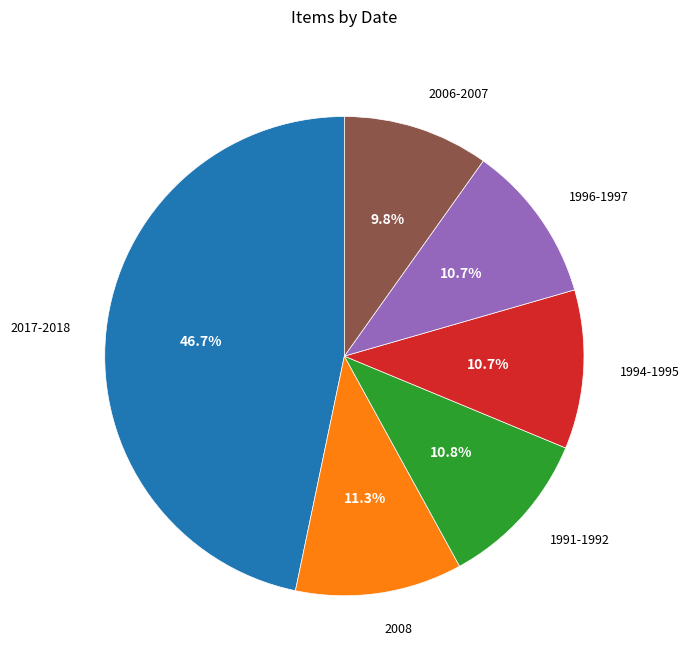

To the nearest percent, what is the difference between the largest and smallest slice percentages?

37%